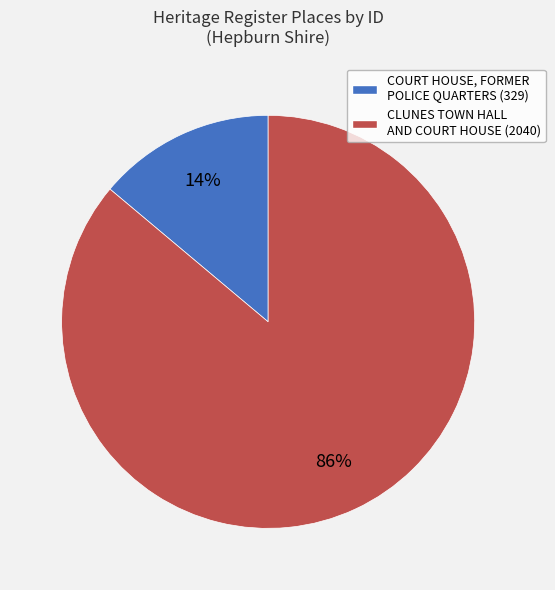

Rank the categories by value from lowest to highest.

COURT HOUSE, FORMER POLICE QUARTERS, CLUNES TOWN HALL AND COURT HOUSE